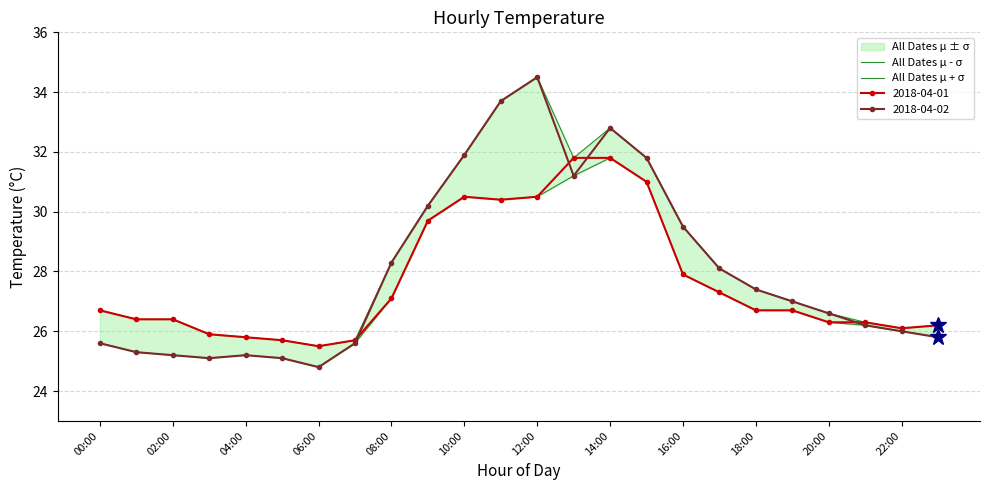

What is the sum of all All Dates μ - σ values?

657.0